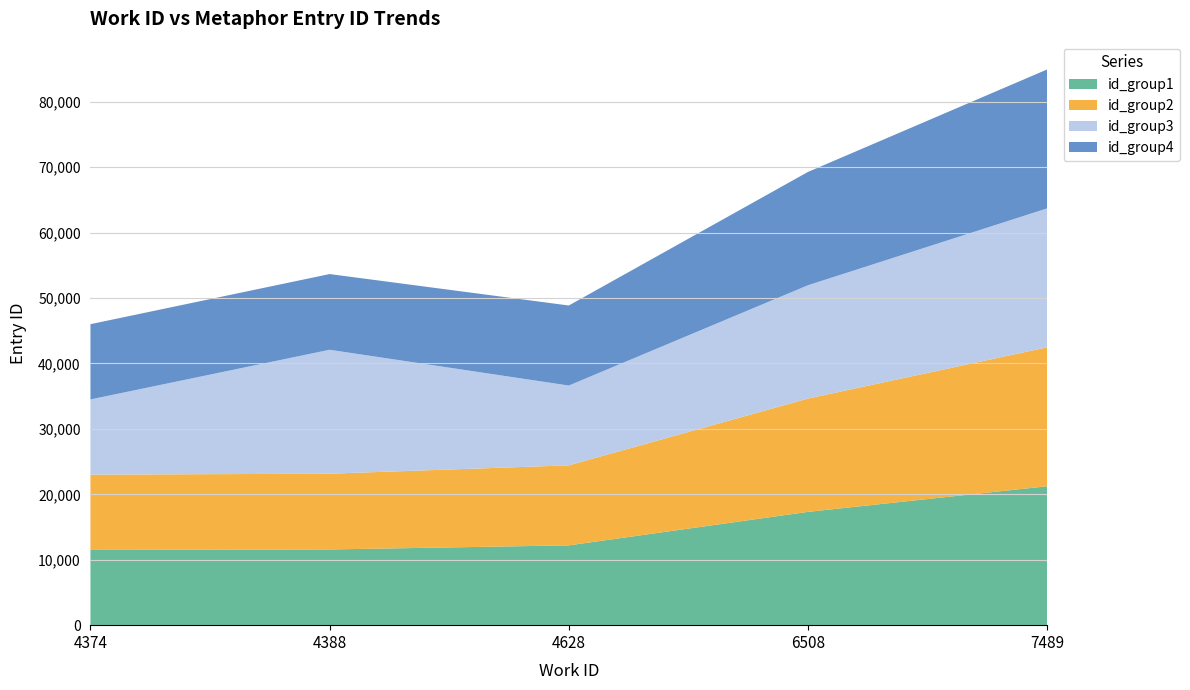

Reading right to left, list all the values displayed in this chart.

id_group1: 21232	17317	12195	11569	11498
id_group2: 21233	17317	12232	11580	11502
id_group3: 21232	17317	12195	18942	11498
id_group4: 21233	17317	12232	11569	11502